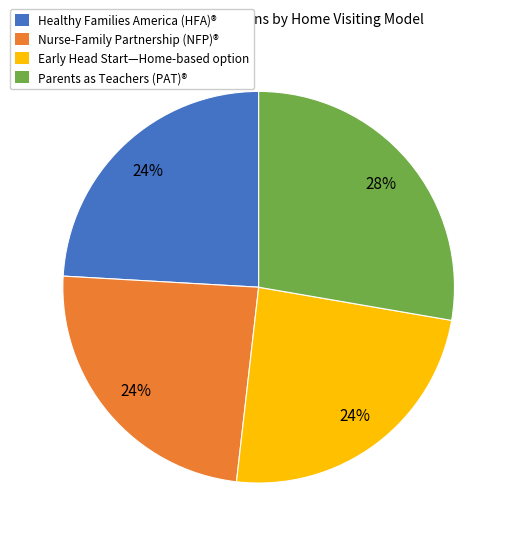

Do Early Head Start—Home-based option and Parents as Teachers (PAT)® together represent more than half of the pie?

Yes